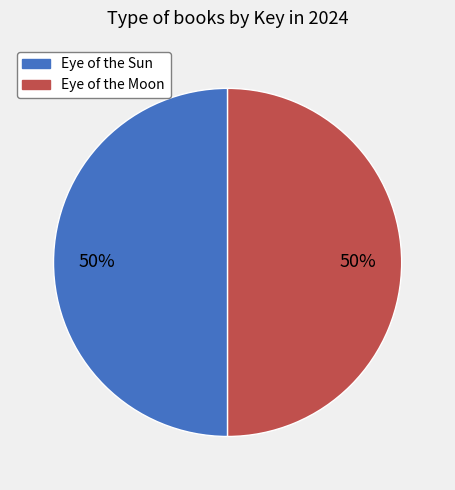

Approximately how many times larger is the value at Eye of the Moon compared to Eye of the Sun?

1.0